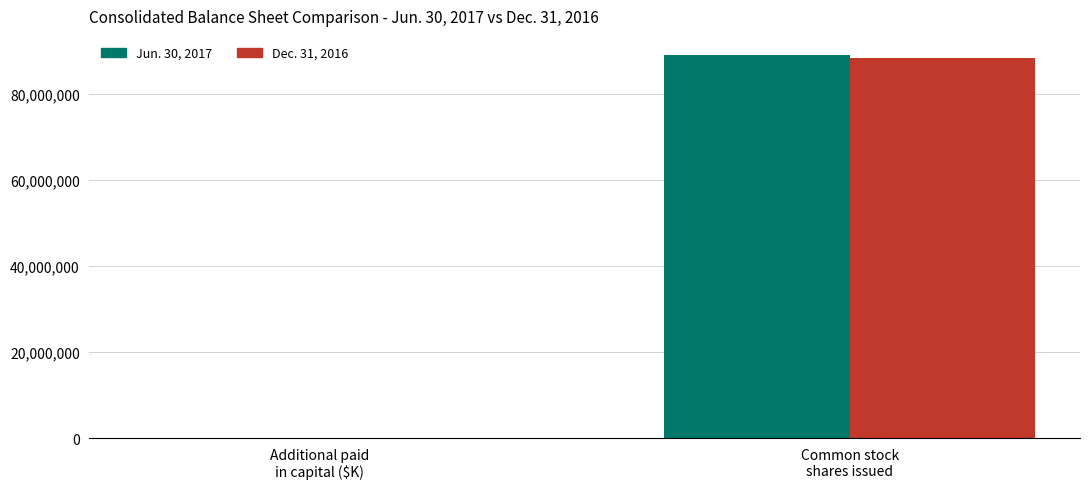

What is the sum of the Jun. 30, 2017 values at Additional paid
in capital ($K) and Common stock
shares issued?

89029524